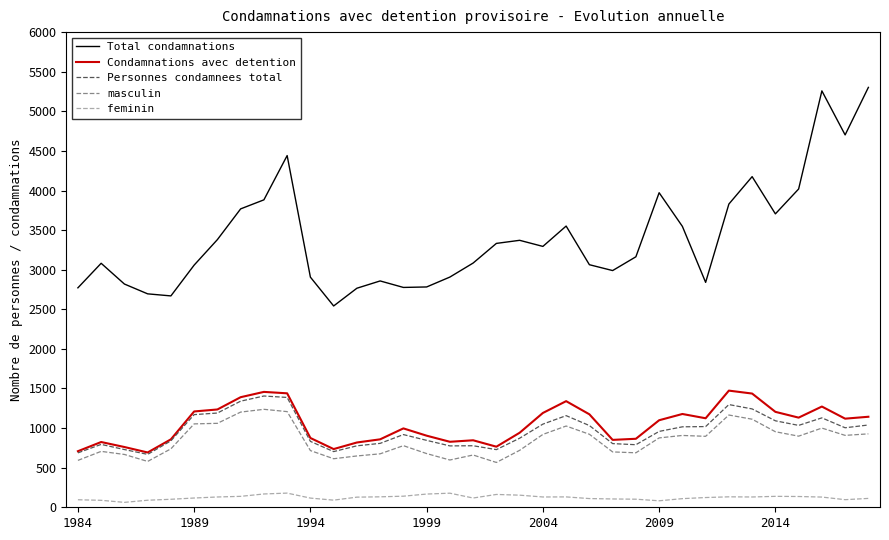

What is the maximum value for Personnes condamnees total?

1405